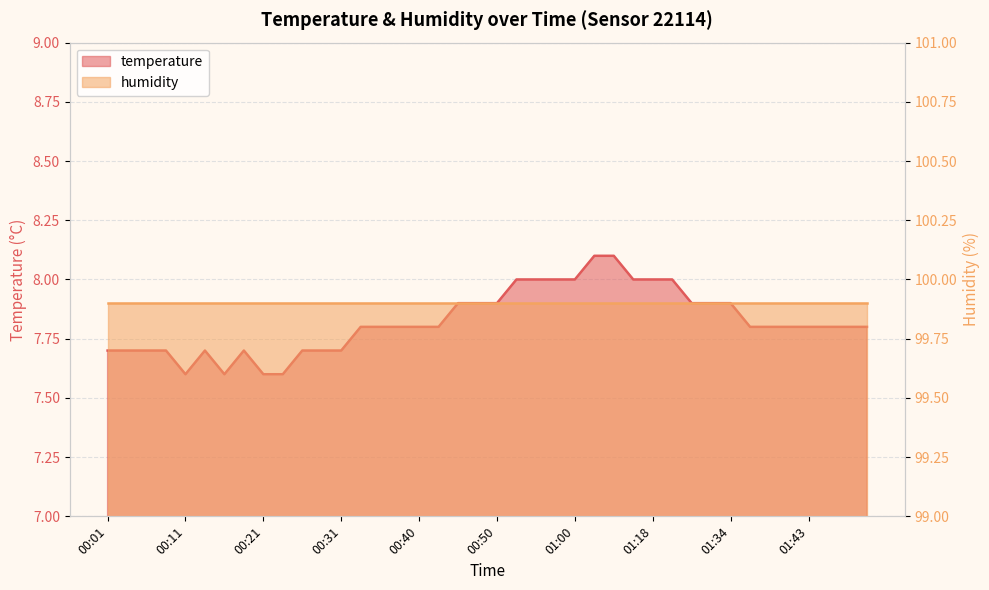

Reading left to right, transcribe all the data shown in this chart.

00:01=7.7	00:04=7.7	00:06=7.7	00:09=7.7	00:11=7.6	00:14=7.7	00:16=7.6	00:18=7.7	00:21=7.6	00:23=7.6	00:26=7.7	00:28=7.7	00:31=7.7	00:33=7.8	00:35=7.8	00:38=7.8	00:40=7.8	00:43=7.8	00:45=7.9	00:48=7.9	00:50=7.9	00:53=8.0	00:55=8.0	00:58=8.0	01:00=8.0	01:02=8.1	01:05=8.1	01:16=8.0	01:18=8.0	01:21=8.0	01:29=7.9	01:31=7.9	01:34=7.9	01:36=7.8	01:38=7.8	01:41=7.8	01:43=7.8	01:46=7.8	01:48=7.8	01:51=7.8